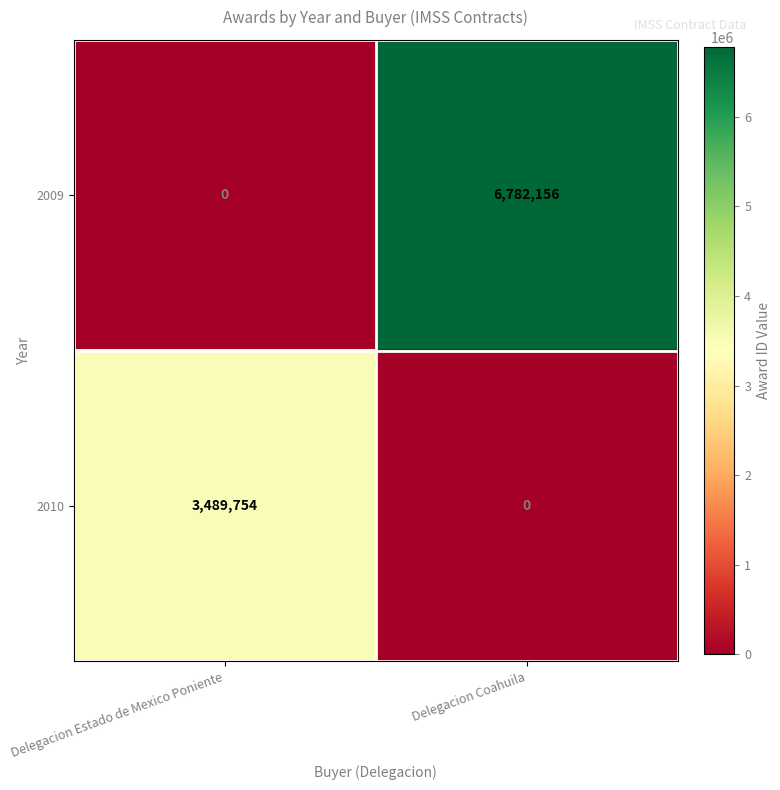

Rank the series at Delegacion Coahuila from highest to lowest value.

2009, 2010